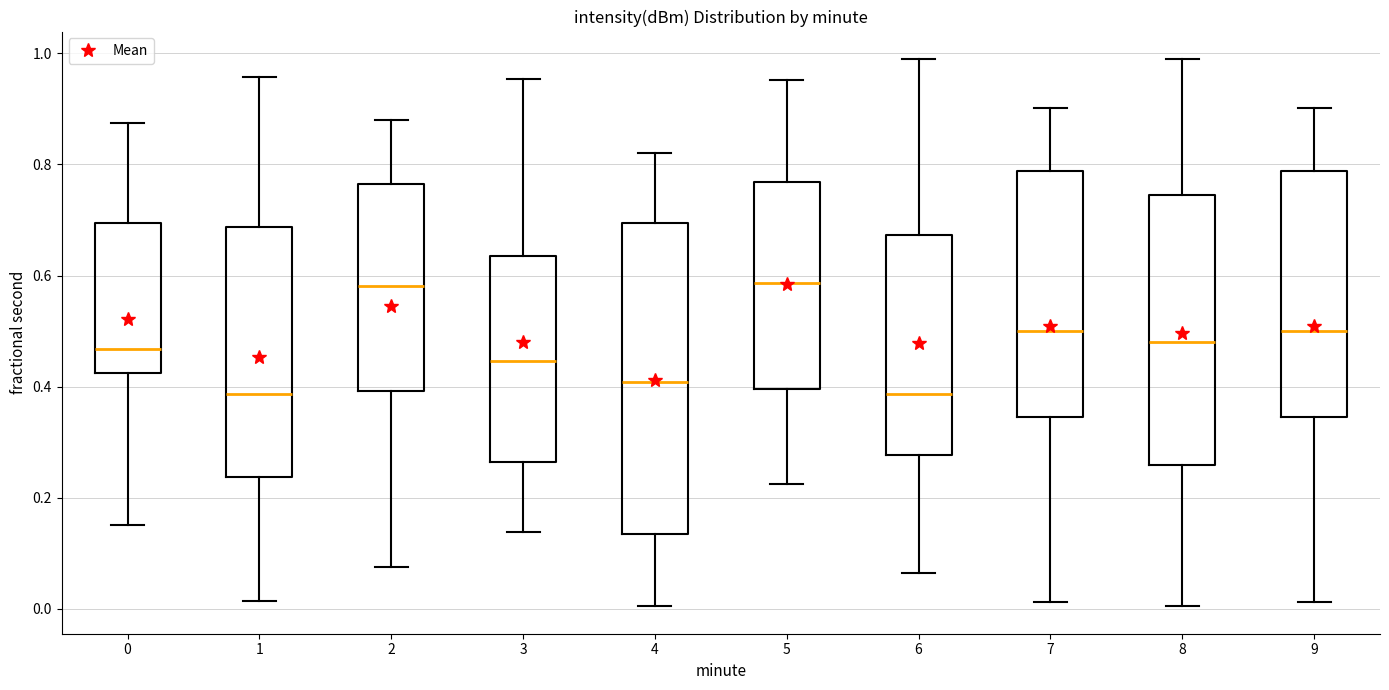

Reading left to right, transcribe this box plot: for each box, give where its median line is, the range the box spans, and where its two whiskers end, as read against the y-axis. The values are not printed on the chart, so give them approximately, as read against the axis.

0: median 0.46, box 0.42 to 0.70, whiskers 0.16 to 0.88
1: median 0.38, box 0.24 to 0.68, whiskers 0.02 to 0.96
2: median 0.58, box 0.40 to 0.76, whiskers 0.08 to 0.88
3: median 0.44, box 0.26 to 0.64, whiskers 0.14 to 0.96
4: median 0.40, box 0.14 to 0.70, whiskers 0.00 to 0.82
5: median 0.58, box 0.40 to 0.76, whiskers 0.22 to 0.96
6: median 0.38, box 0.28 to 0.68, whiskers 0.06 to 0.98
7: median 0.50, box 0.34 to 0.78, whiskers 0.02 to 0.90
8: median 0.48, box 0.26 to 0.74, whiskers 0.00 to 0.98
9: median 0.50, box 0.34 to 0.78, whiskers 0.02 to 0.90